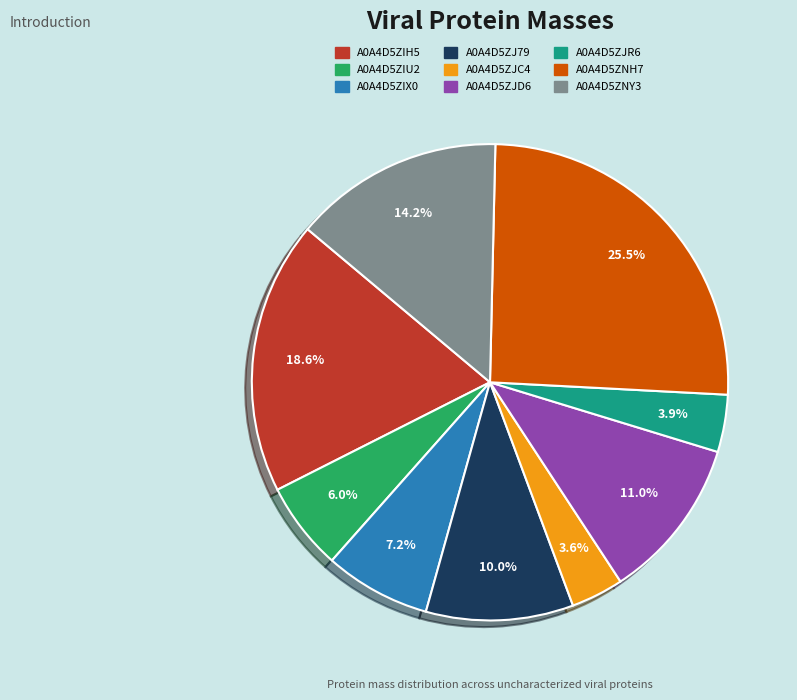

What percentage is the A0A4D5ZIU2 slice, to the nearest percent?

6%